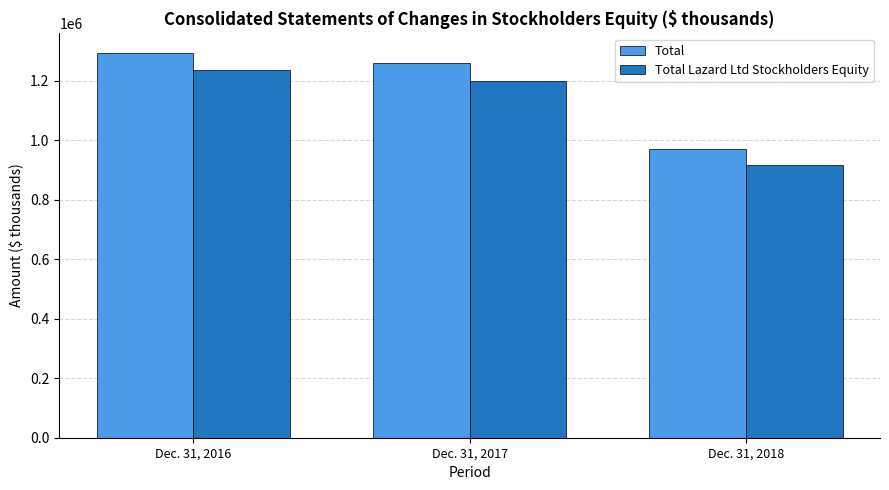

What is the sum of the Total Lazard Ltd Stockholders Equity values at Dec. 31, 2017 and Dec. 31, 2016?

2435790